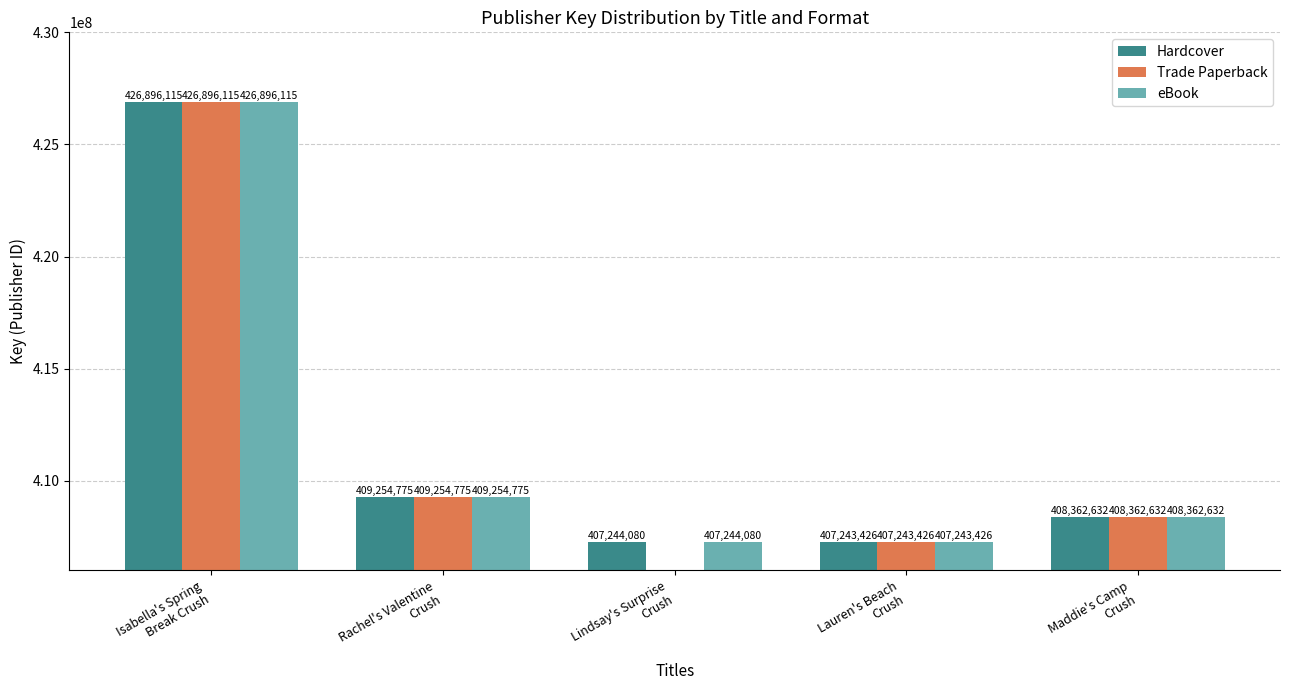

The value of Trade Paperback at Lindsay's Surprise
Crush is 266073792. True or false?

False